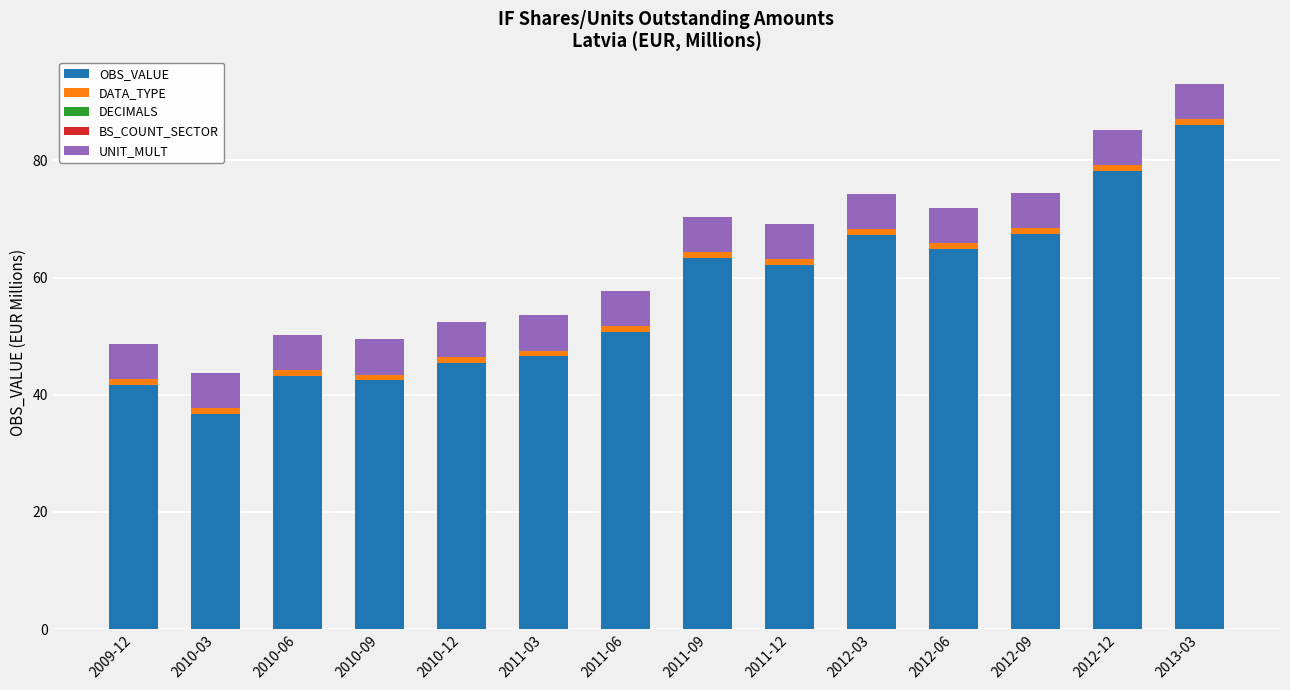

What is the average value of the OBS_VALUE series?

56.9